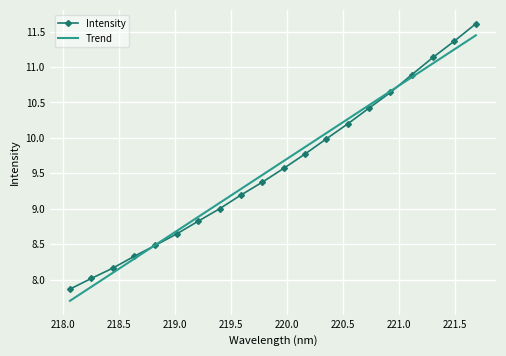

List the labels in order of value, largest first.

221.6902, 221.4993, 221.3083, 221.1174, 220.9264, 220.7354, 220.5444, 220.3533, 220.1623, 219.9712, 219.7801, 219.589, 219.3979, 219.2067, 219.0156, 218.8244, 218.6332, 218.442, 218.2508, 218.0596